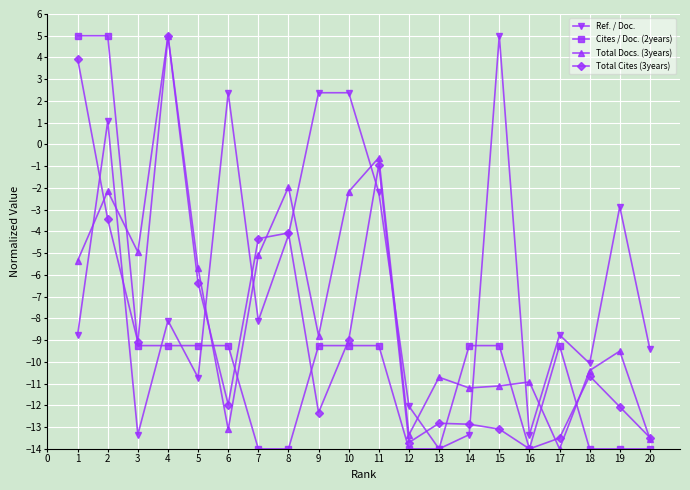

How many data points does each series have?

20